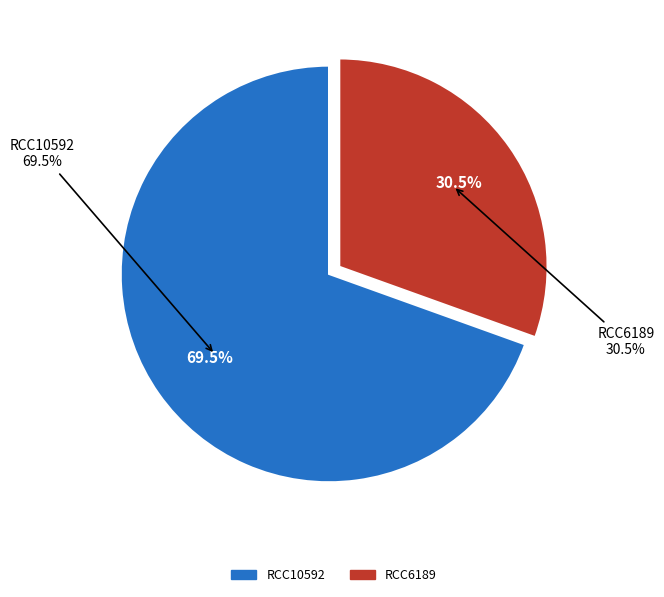

Between RCC10592 and RCC6189, which is larger?

RCC10592